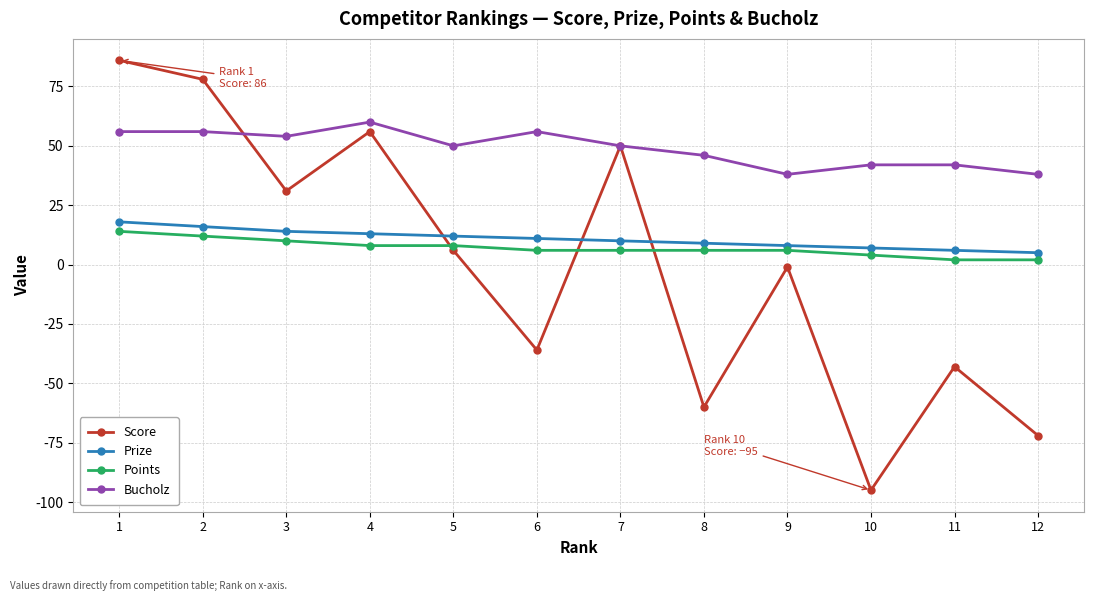

How many series are shown in this chart?

4